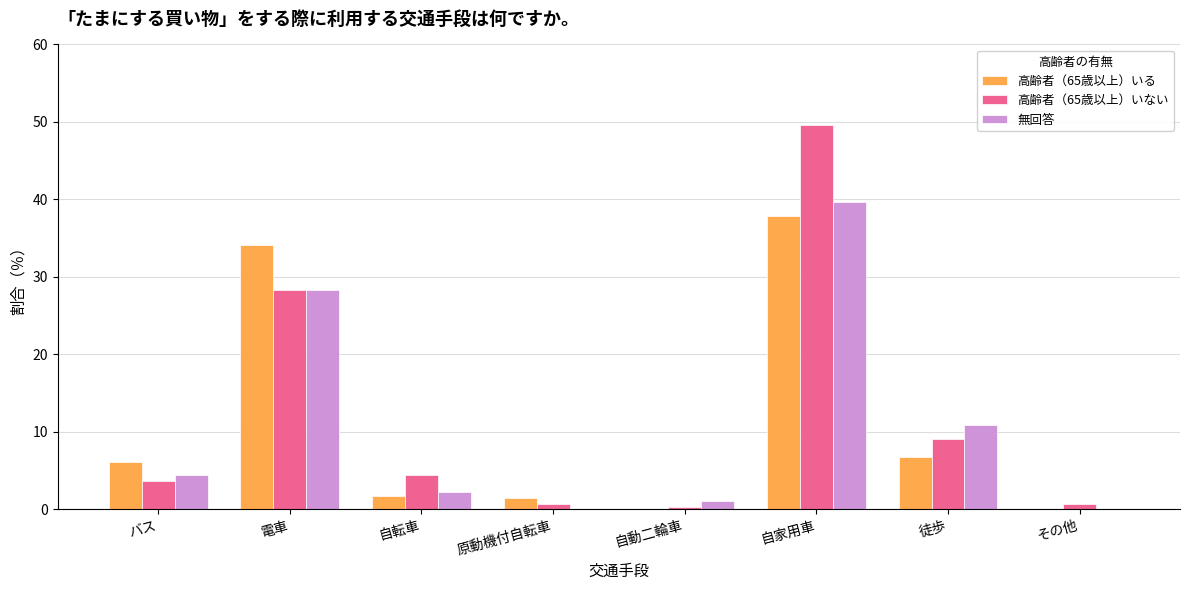

The 高齢者（65歳以上）いる series shows 6.7 at 徒歩. True or false?

True